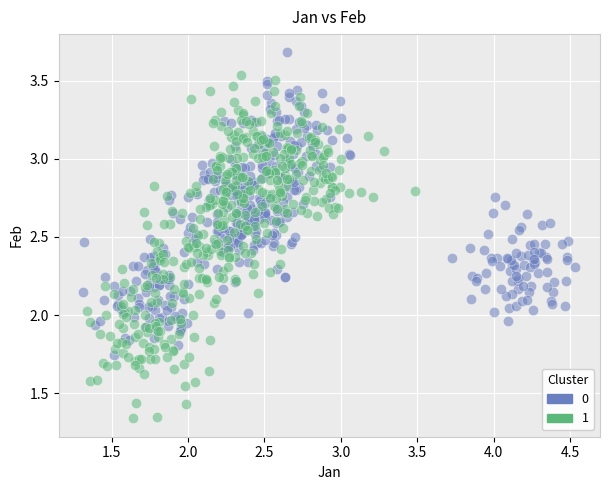

What are all the series names shown in the legend?

0, 1